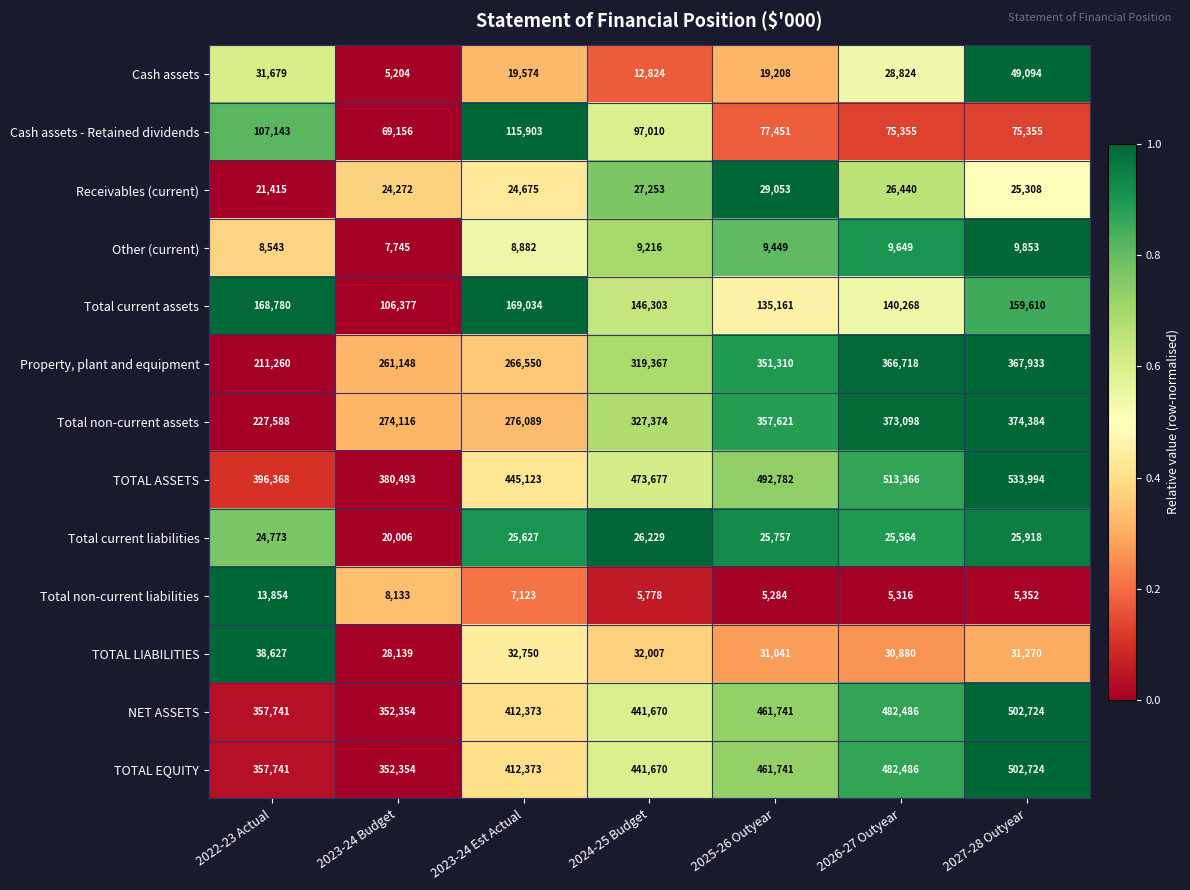

Which series has the largest range (max minus min)?

Property, plant and equipment